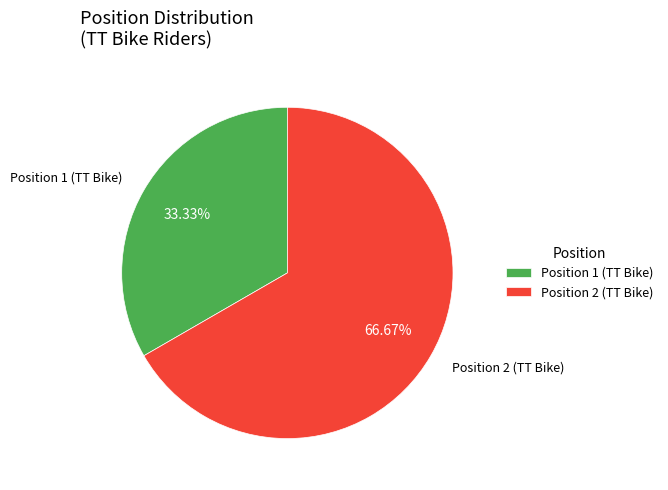

Between Position 1 (TT Bike) and Position 2 (TT Bike), which is larger?

Position 2 (TT Bike)